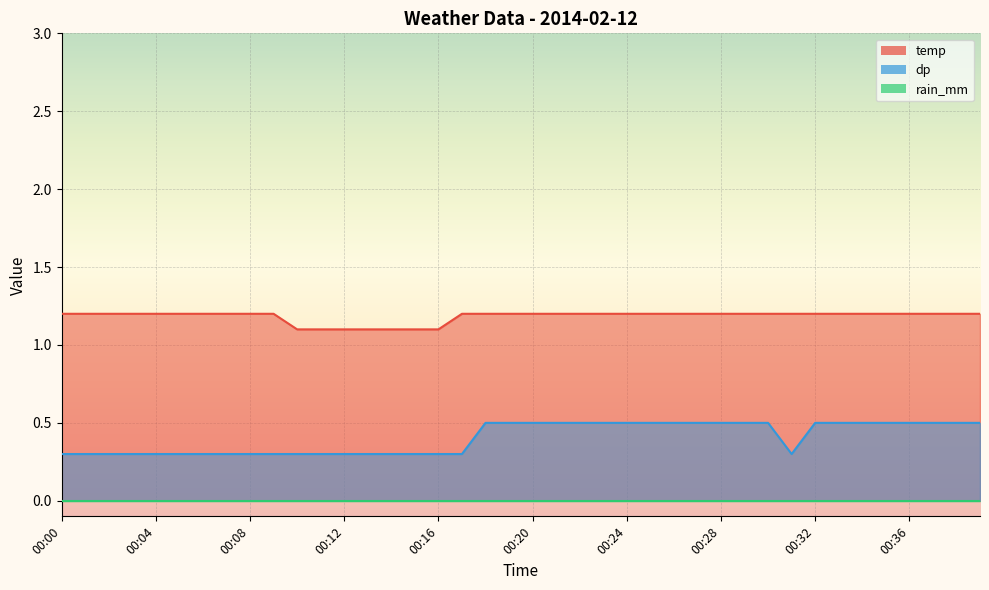

What is the value of the dp point at the 23rd from the left?

0.5